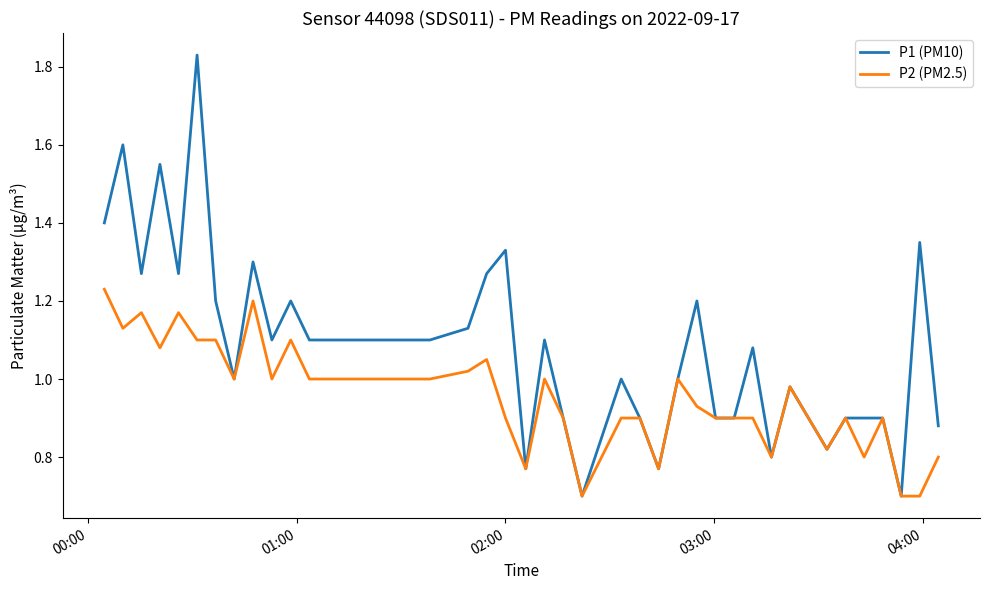

Rank the series by their average value, from highest to lowest.

P1 (PM10), P2 (PM2.5)